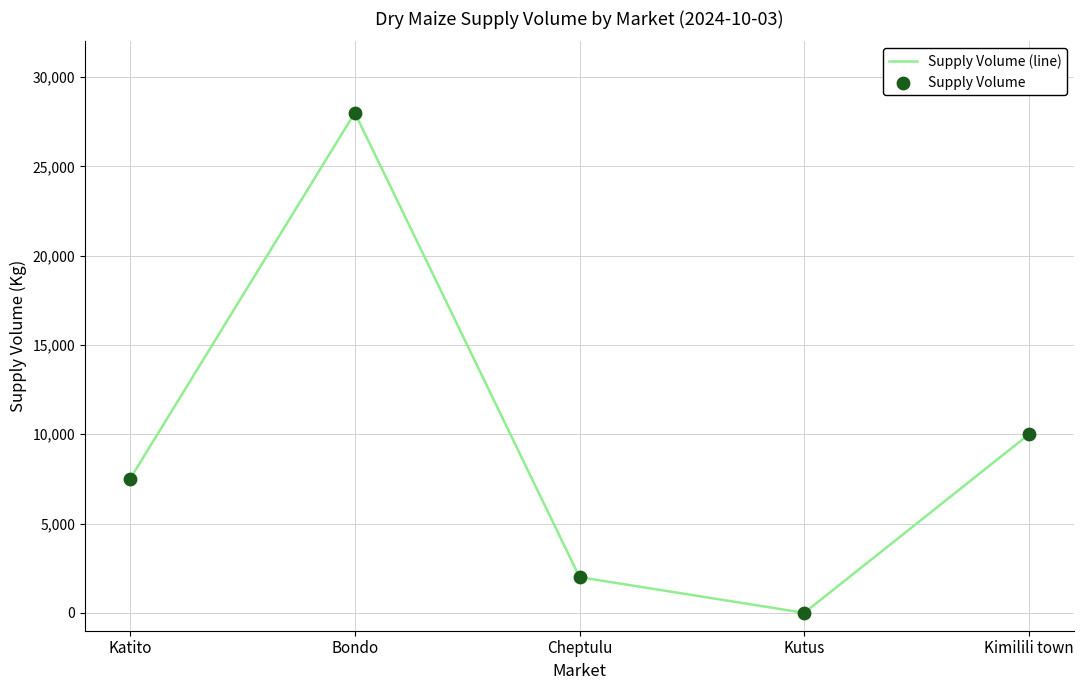

Which category has the highest value across all series?

Bondo